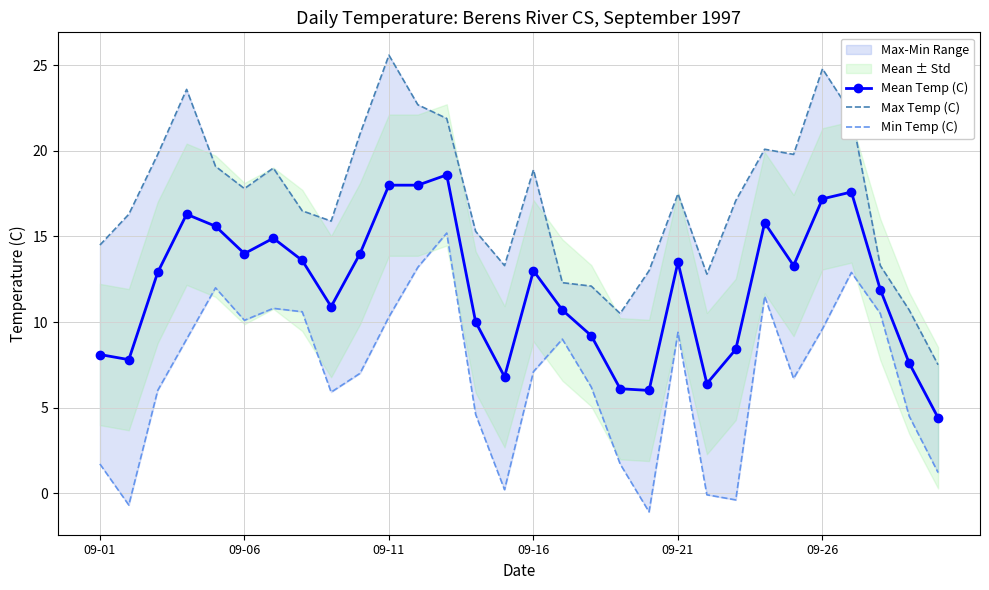

What is the sum of all Mean Temp (C) values?

360.6